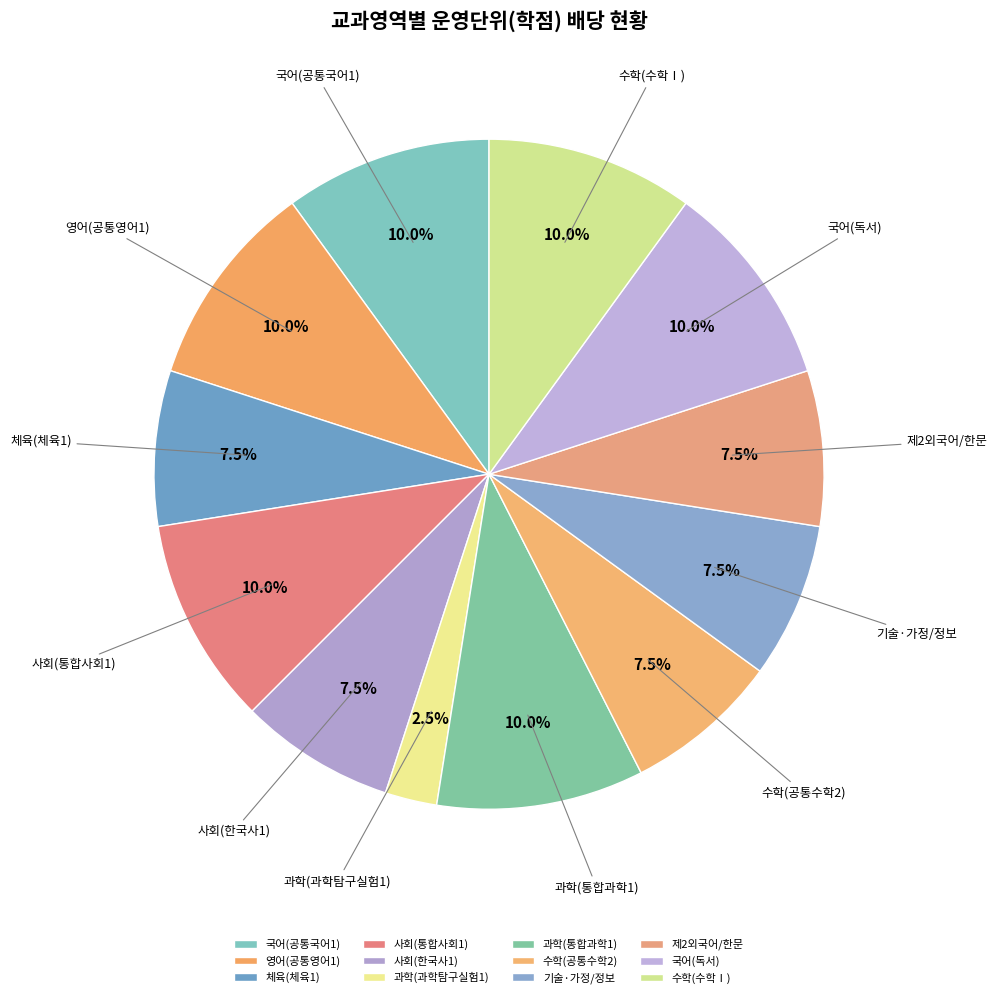

Does 과학(통합과학1) represent more than half of the total?

No